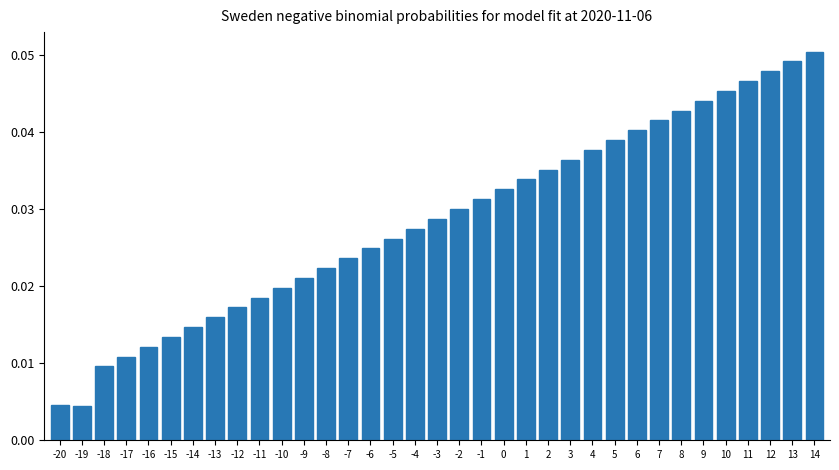

Which label corresponds to the largest value in the chart?

14